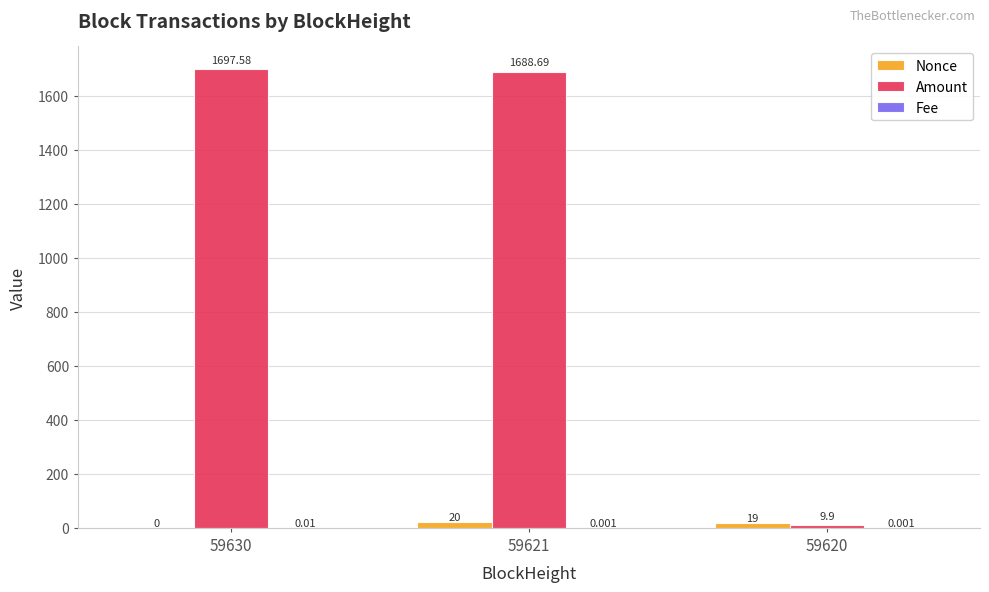

Between 59630 and 59621, which series saw the biggest shift?

Nonce